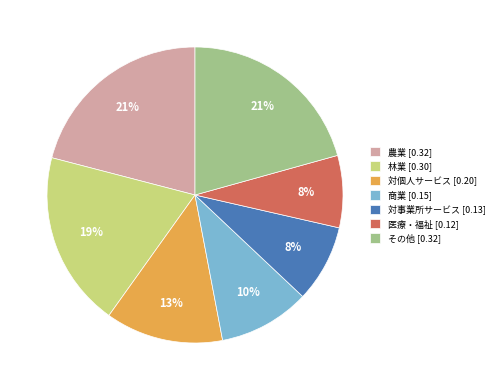

What percentage is the 林業 [0.30] slice, to the nearest percent?

19%